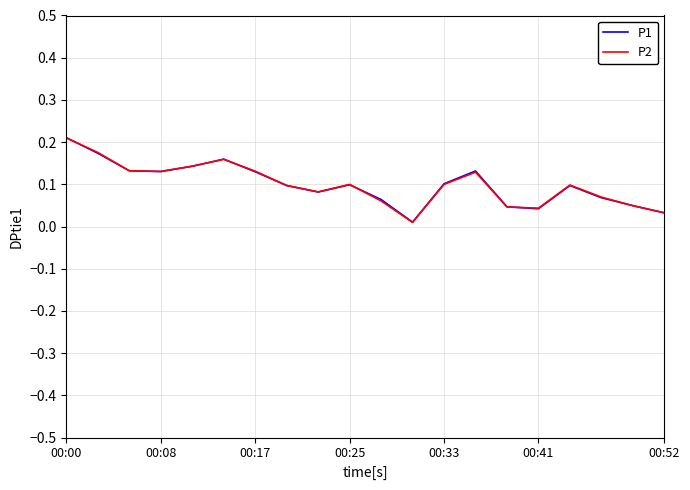

Does the chart display data point markers on the line(s)?

No